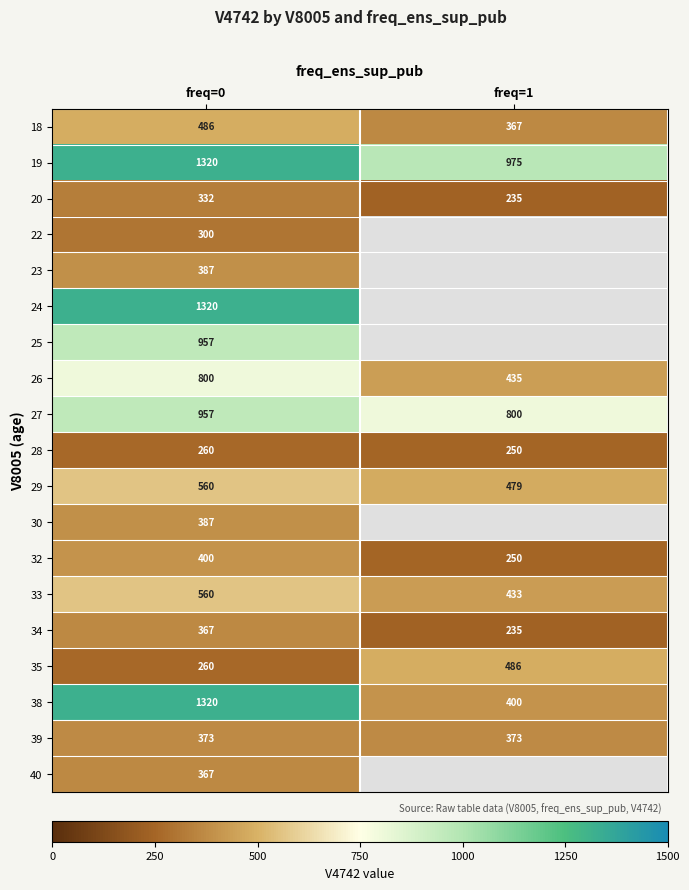

At which label does 29 reach its minimum?

freq=1